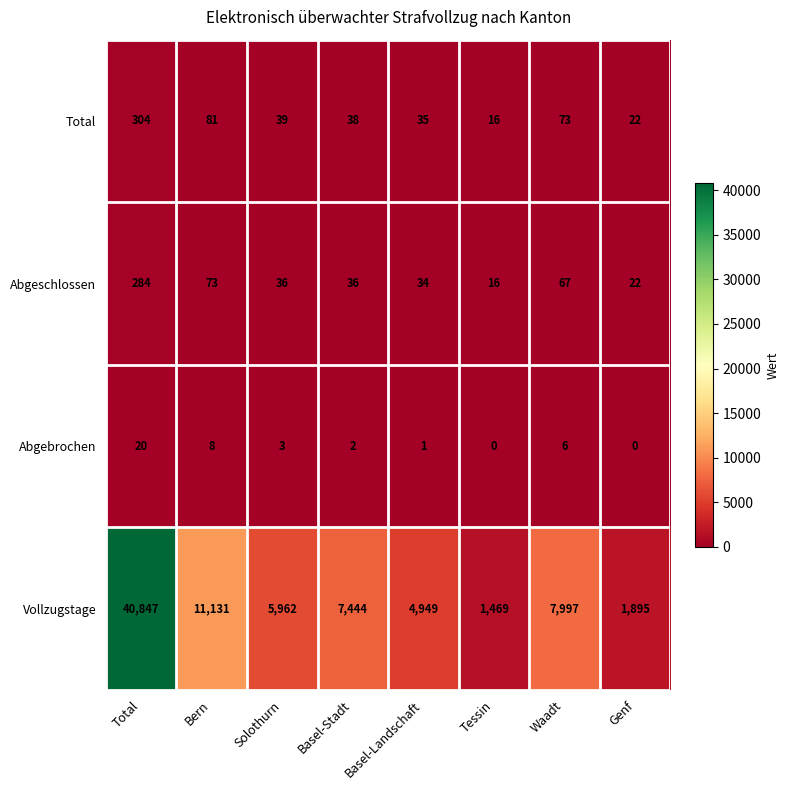

What is the difference between the Vollzugstage values at Total and Genf?

38952